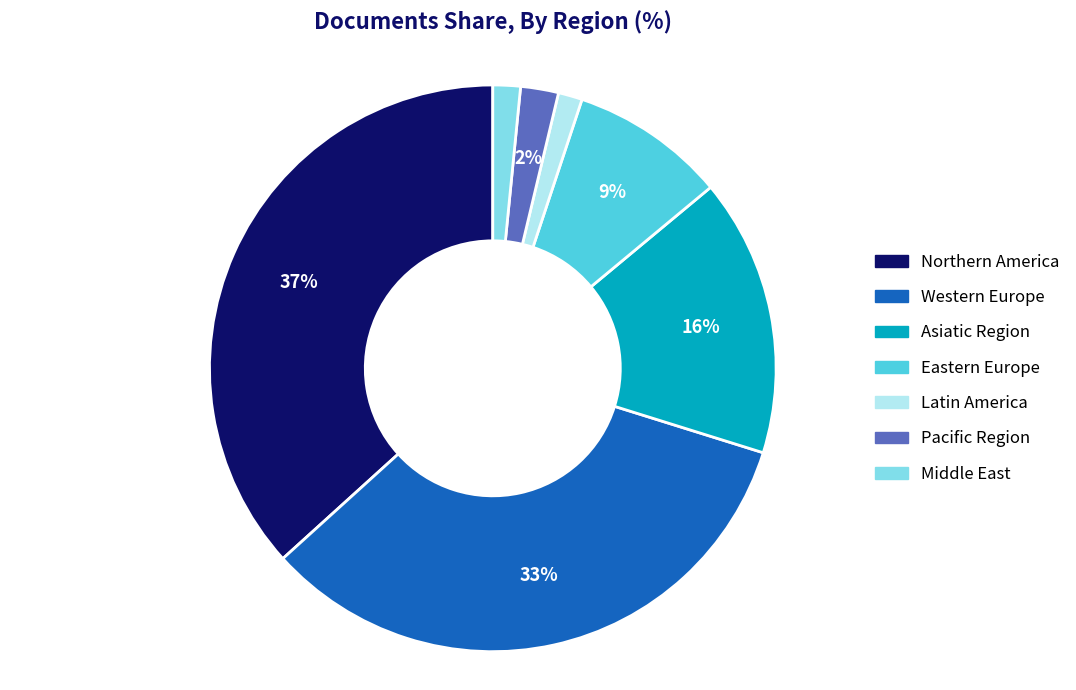

Is there any slice that represents more than half of the pie?

No